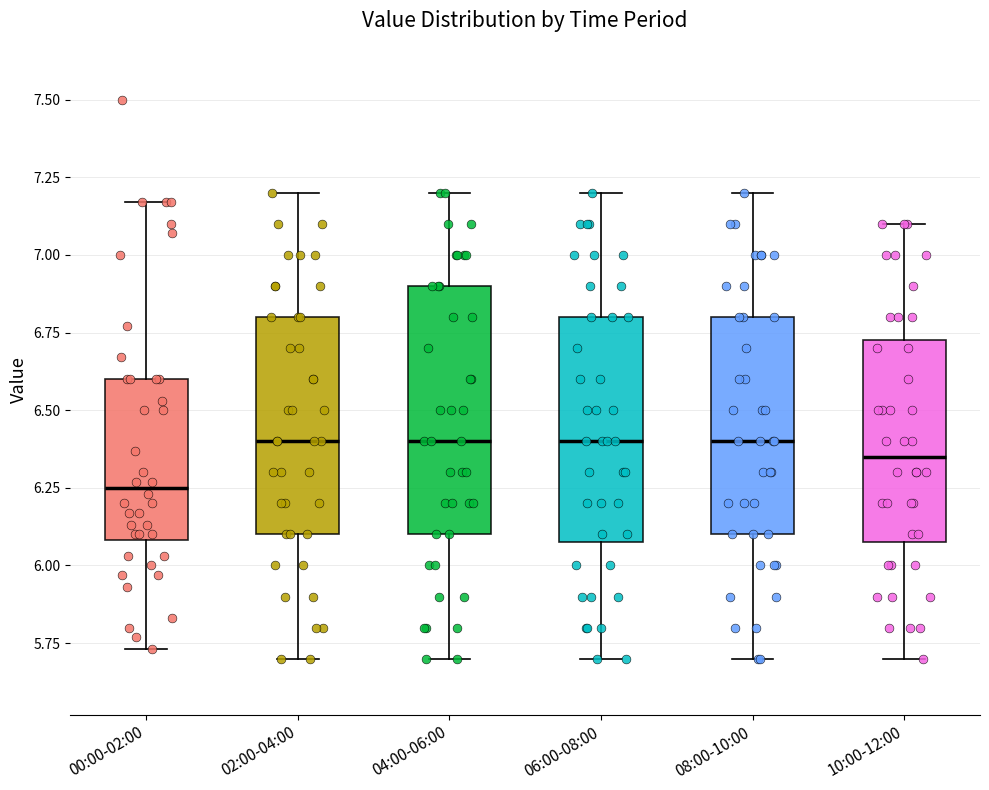

Reading left to right, transcribe this box plot: for each box, give where its median line is, the range the box spans, and where its two whiskers end, as read against the y-axis. The values are not printed on the chart, so give them approximately, as read against the axis.

00:00-02:00: median 6.25, box 6.10 to 6.60, whiskers 5.75 to 7.15
02:00-04:00: median 6.40, box 6.10 to 6.80, whiskers 5.70 to 7.20
04:00-06:00: median 6.40, box 6.10 to 6.90, whiskers 5.70 to 7.20
06:00-08:00: median 6.40, box 6.10 to 6.80, whiskers 5.70 to 7.20
08:00-10:00: median 6.40, box 6.10 to 6.80, whiskers 5.70 to 7.20
10:00-12:00: median 6.35, box 6.10 to 6.75, whiskers 5.70 to 7.10